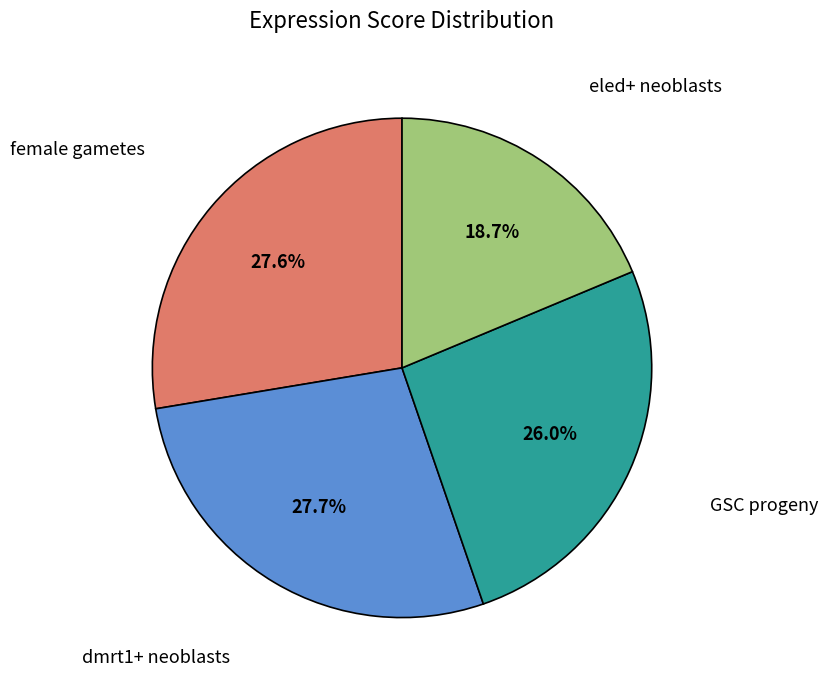

Is there a majority slice in this chart?

No